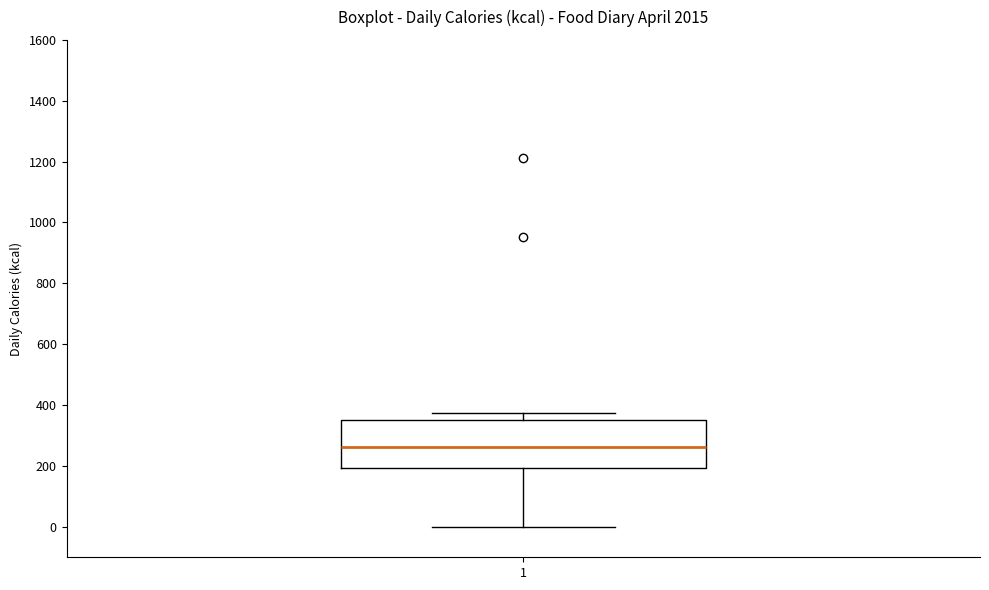

Transcribe this box plot: give where the median line is, the range the box spans, and where the two whiskers end, as read against the y-axis. The values are not printed on the chart, so give them approximately, as read against the axis.

median 260, box 200 to 360, whiskers 0 to 380